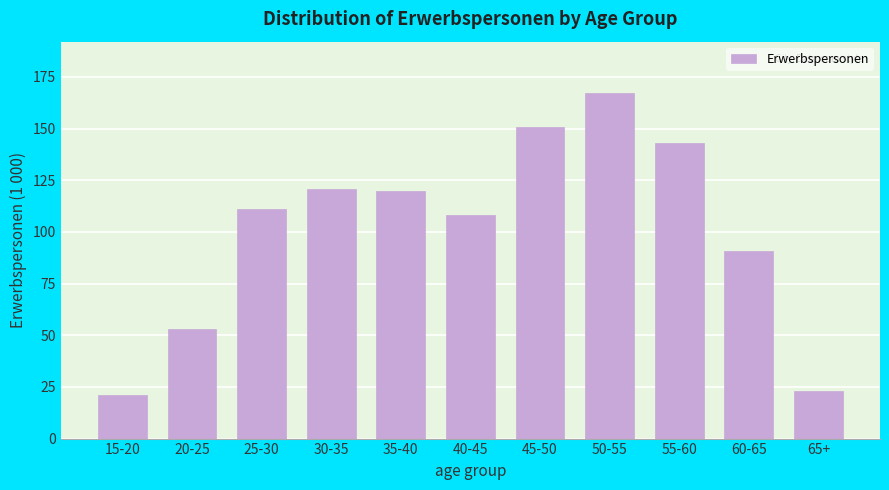

Reading right to left, transcribe all the data shown in this chart.

65+=23	60-65=91	55-60=143	50-55=167	45-50=151	40-45=108	35-40=120	30-35=121	25-30=111	20-25=53	15-20=21